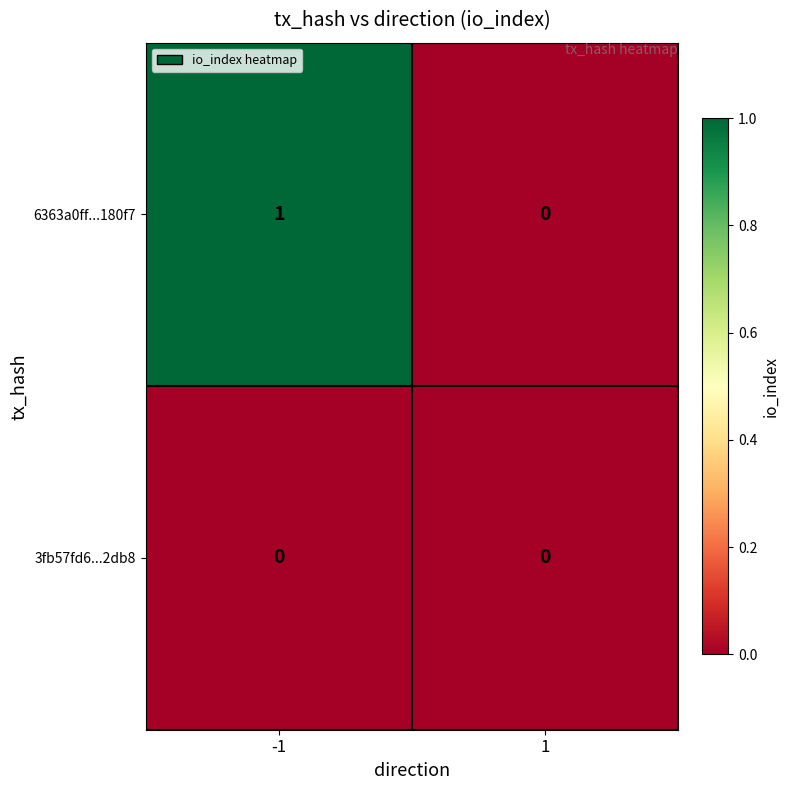

Is it true that 6363a0ff...180f7 equals 0 at -1?

False